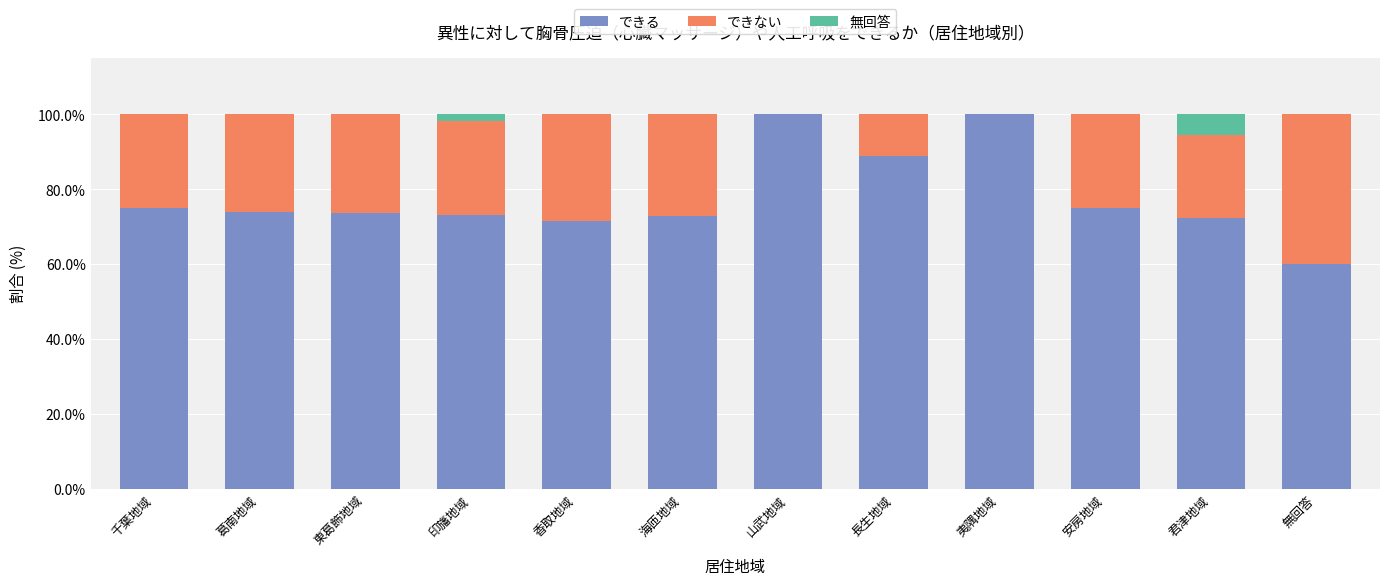

What is the sum of the できる values at 山武地域 and 夷隅地域?

200.0